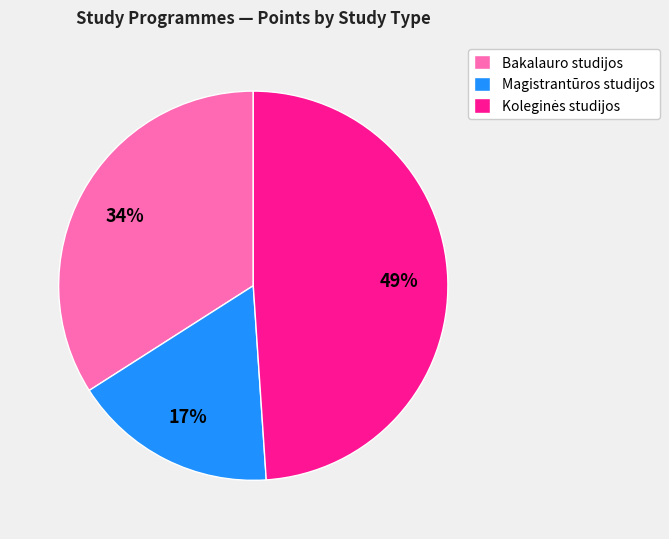

Is there any slice that represents more than half of the pie?

No